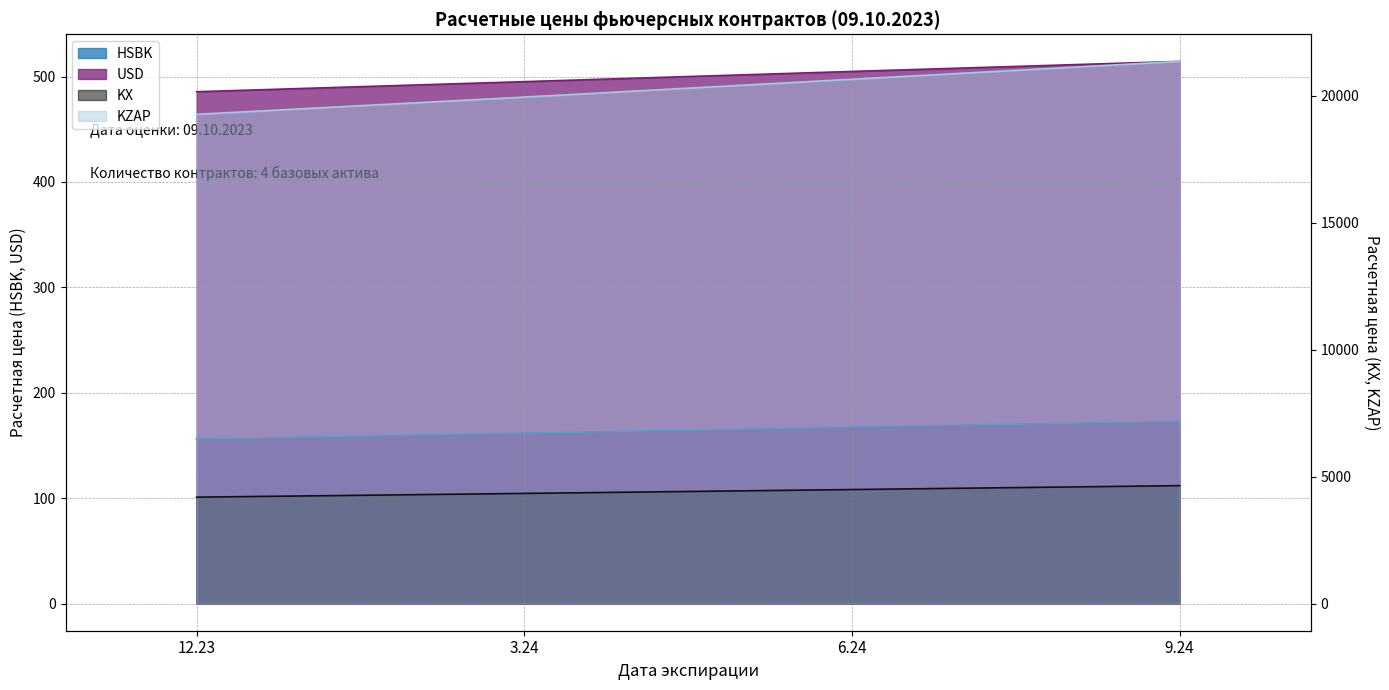

What is the difference between the KZAP values at 3.24 and 6.24?

702.3